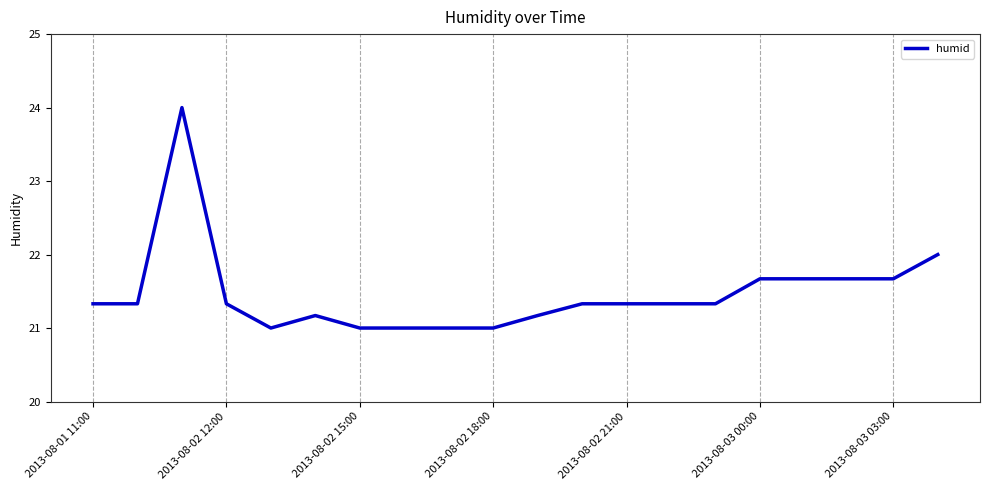

What is the maximum value shown in the chart?

24.0